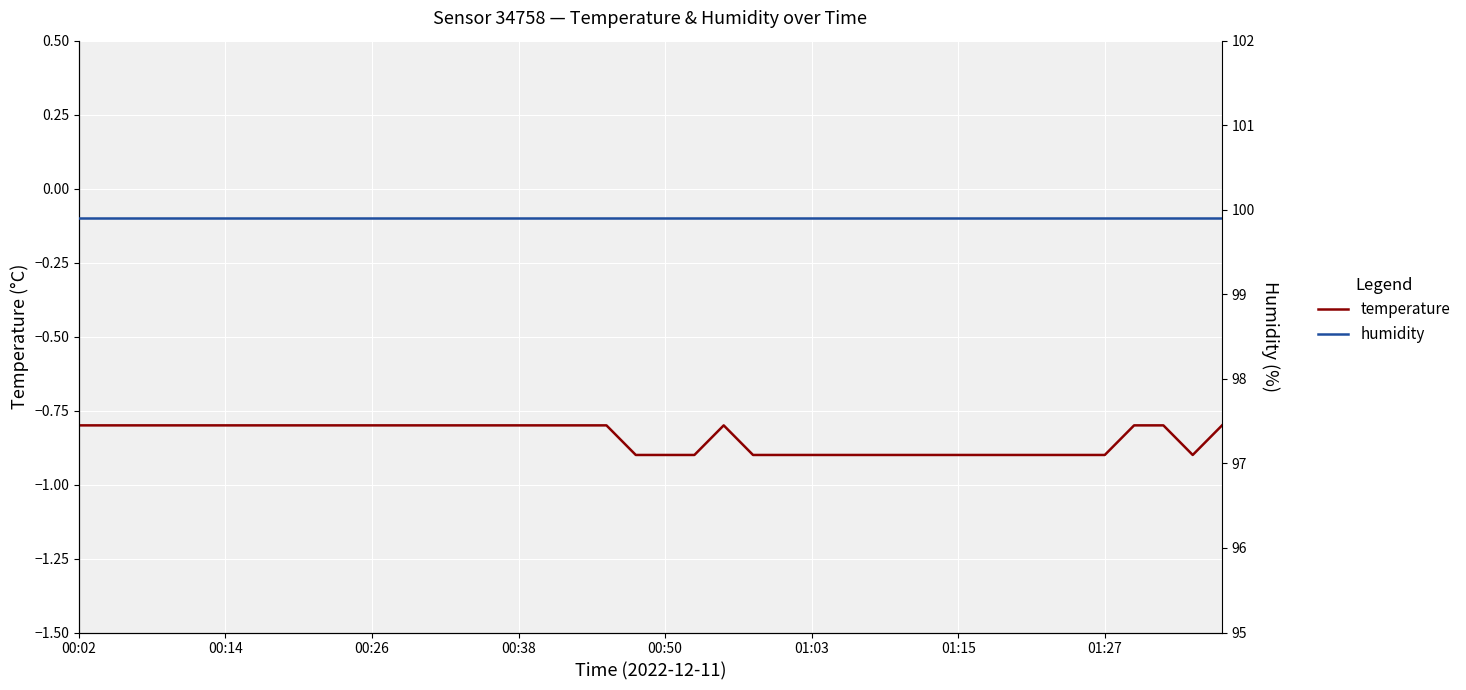

Which has a higher value, 38 or 11?

11